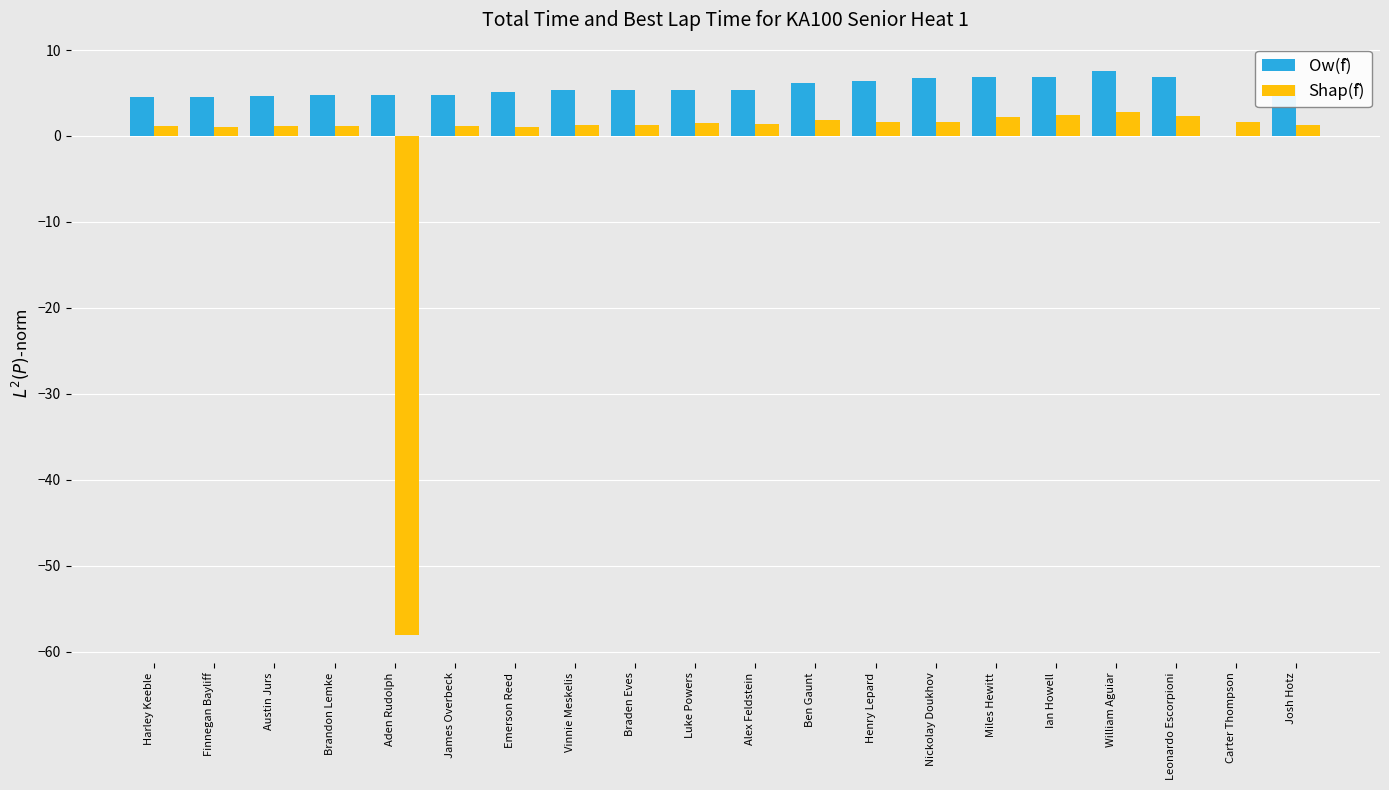

Count the number of categories in the chart.

20